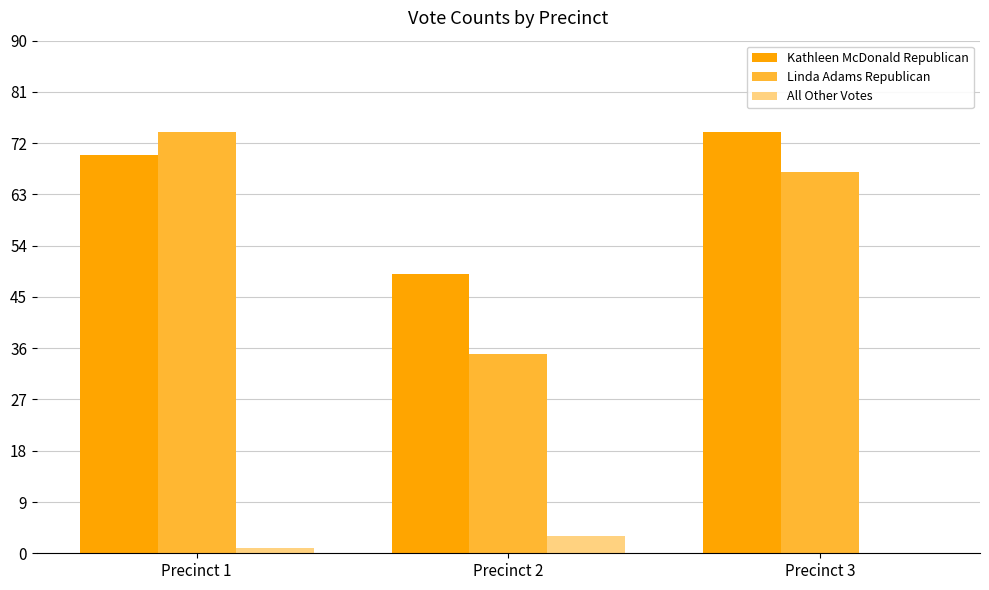

What is the total value across all series at Precinct 2?

87